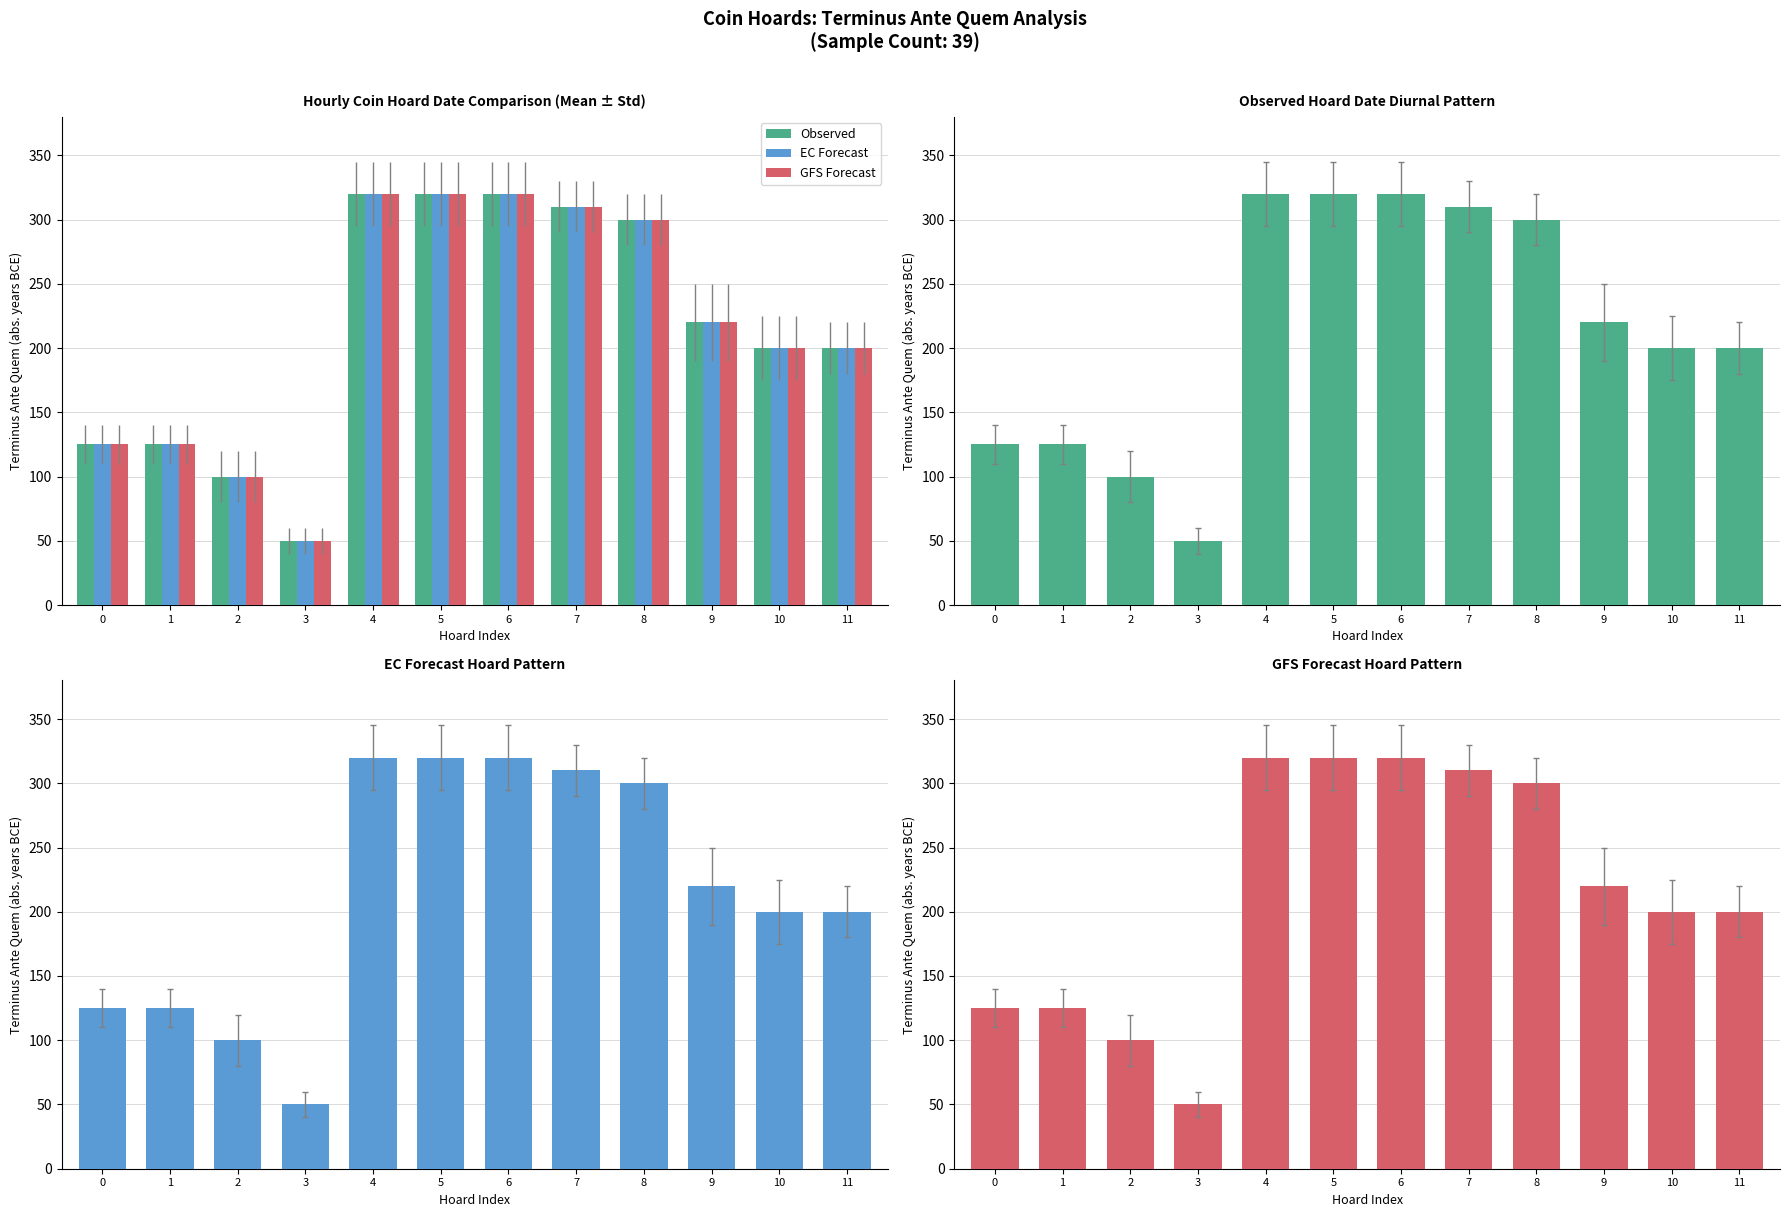

The EC Forecast series shows 262 at 11. True or false?

False